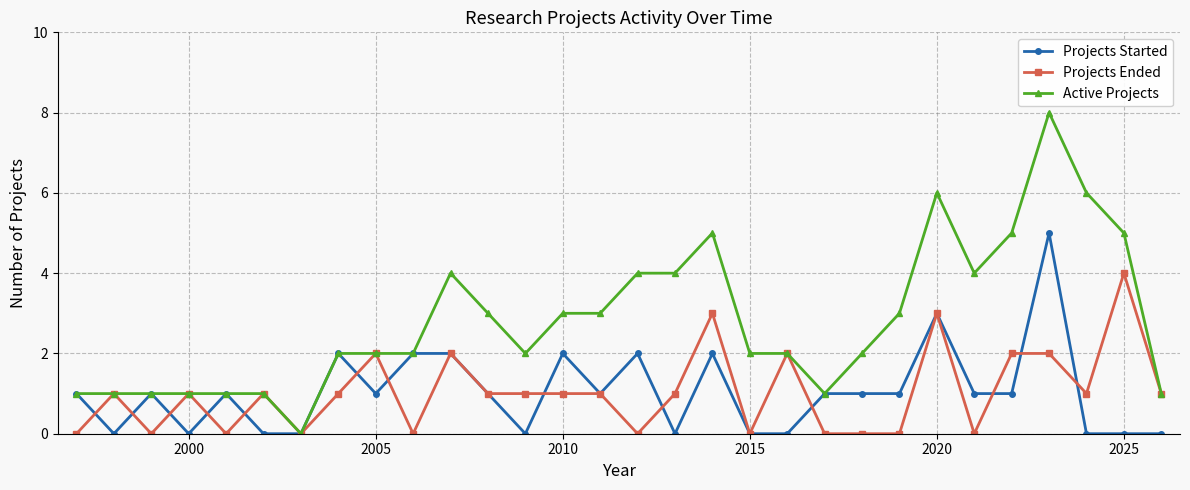

What is the sum of all Projects Started values?

31